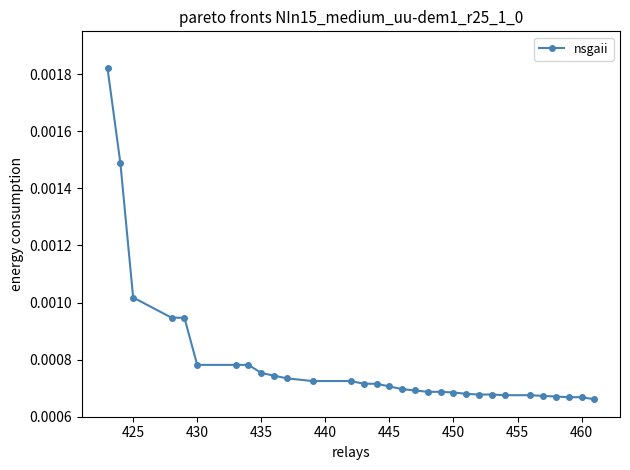

Count the values in the range 0 to 1.

31